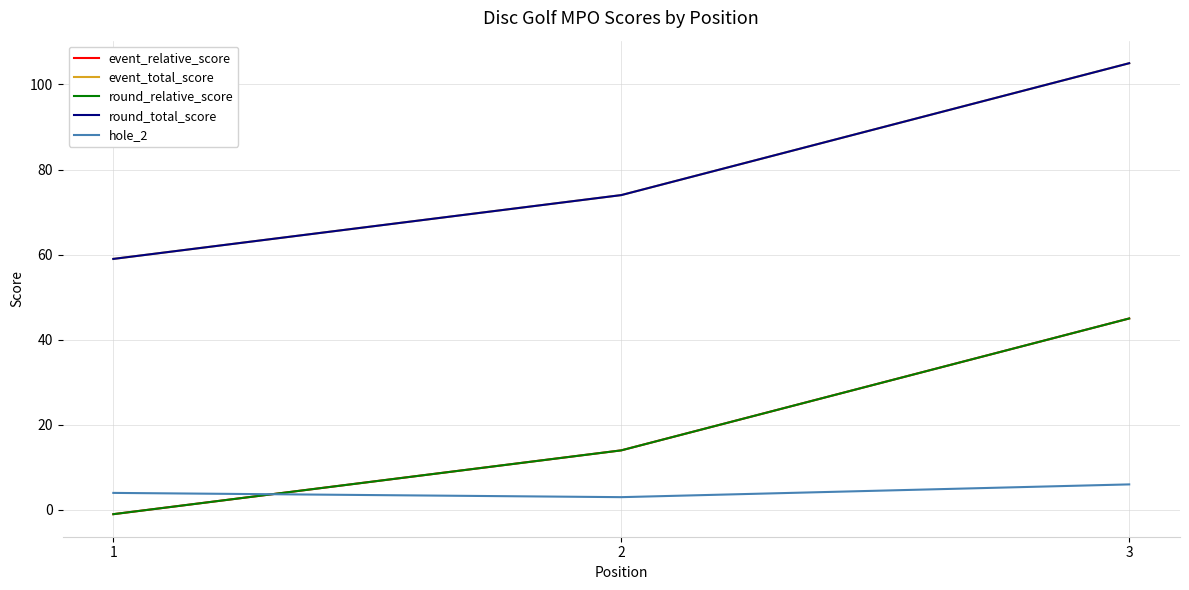

Does the chart have visible grid lines?

Yes